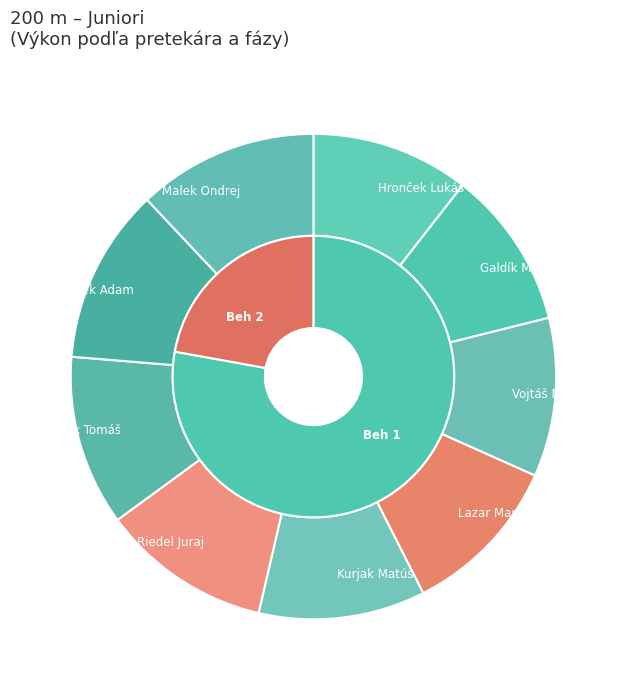

To the nearest percent, what is the difference between the Vojtáš Nicolas and Riedel Juraj slice percentages?

1%